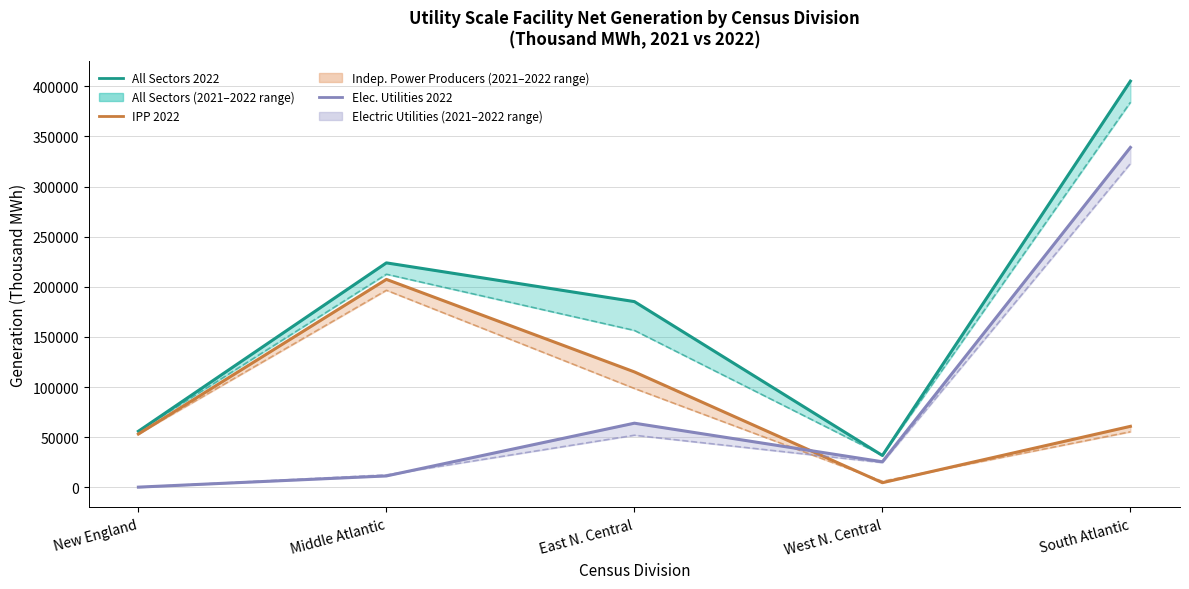

How many values in the Elec. Utilities 2022 series are below 25482?

2